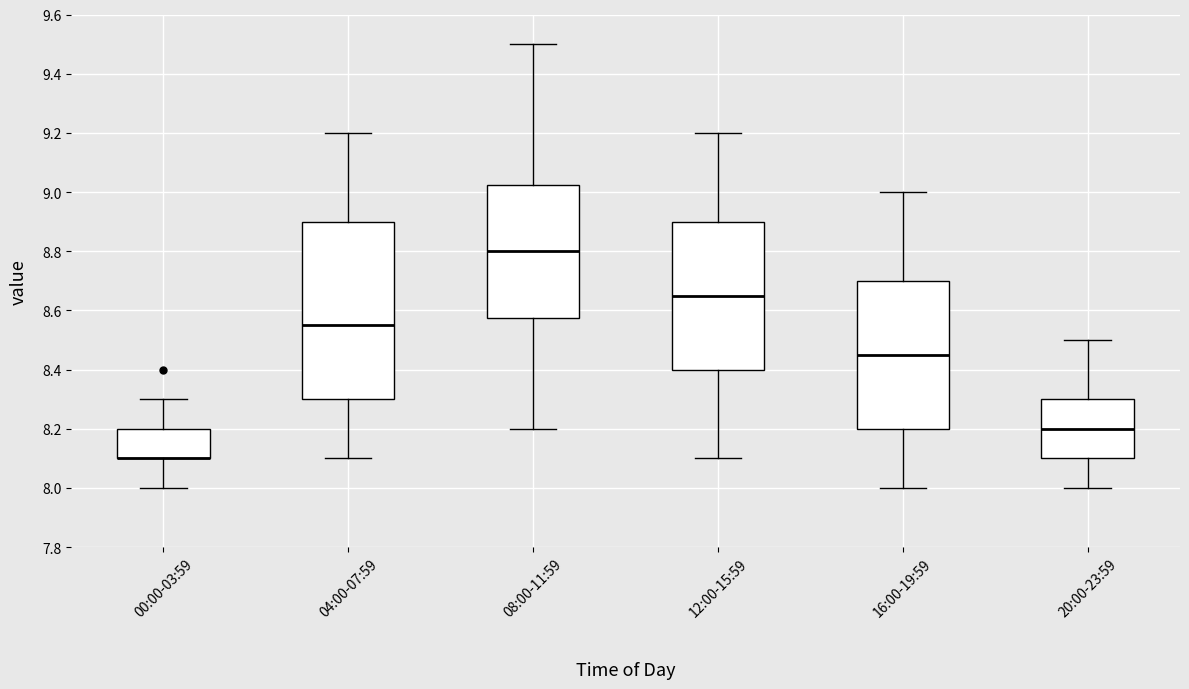

Reading left to right, transcribe this box plot: for each box, give where its median line is, the range the box spans, and where its two whiskers end, as read against the y-axis. The values are not printed on the chart, so give them approximately, as read against the axis.

00:00-03:59: median 8.10 (drawn on the box's lower edge), box 8.10 to 8.20, whiskers 8.00 to 8.30
04:00-07:59: median 8.56, box 8.30 to 8.90, whiskers 8.10 to 9.20
08:00-11:59: median 8.80, box 8.58 to 9.02, whiskers 8.20 to 9.50
12:00-15:59: median 8.66, box 8.40 to 8.90, whiskers 8.10 to 9.20
16:00-19:59: median 8.46, box 8.20 to 8.70, whiskers 8.00 to 9.00
20:00-23:59: median 8.20, box 8.10 to 8.30, whiskers 8.00 to 8.50